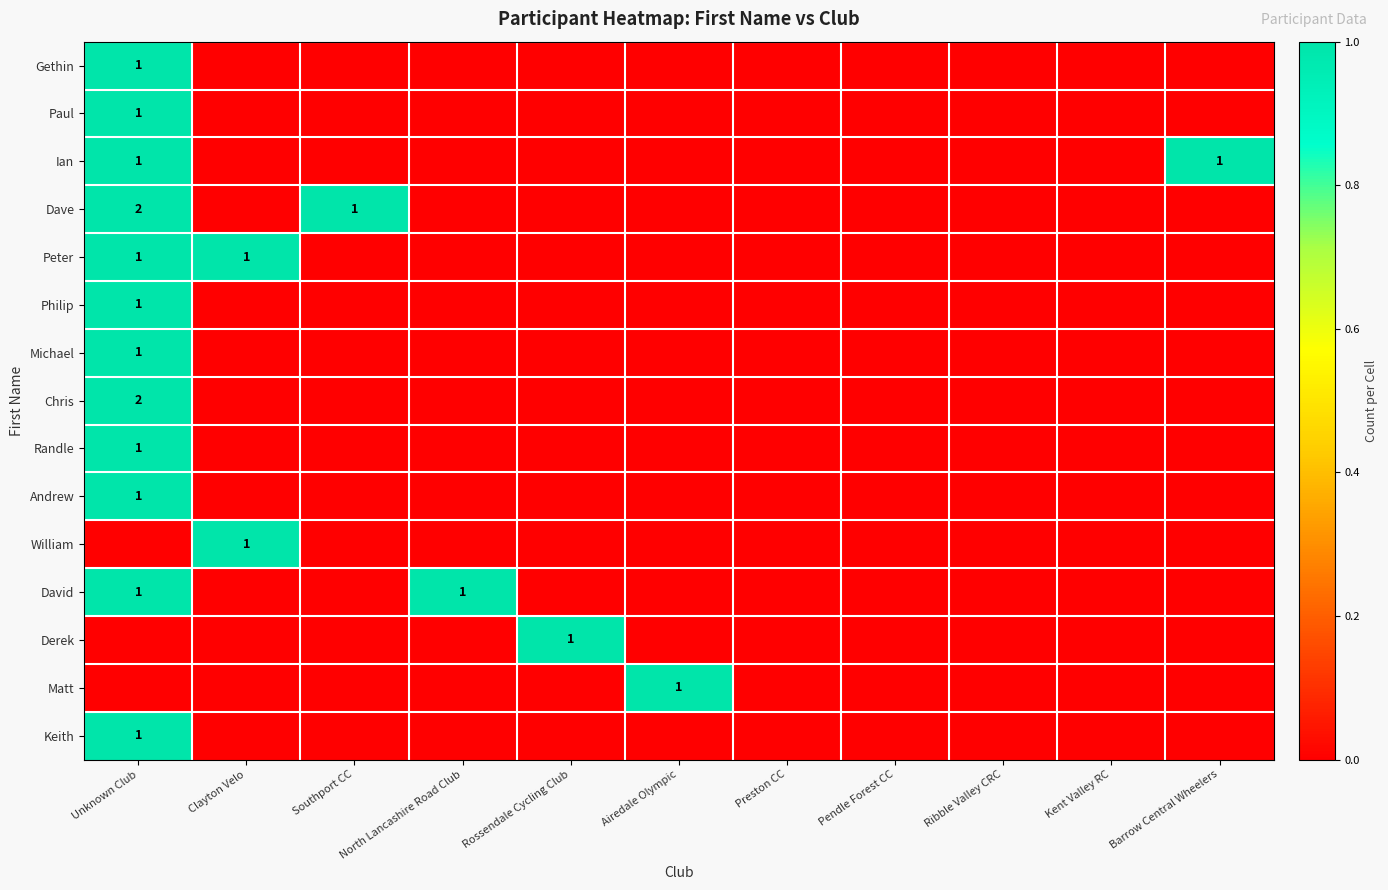

Which series has the largest range (max minus min)?

Dave